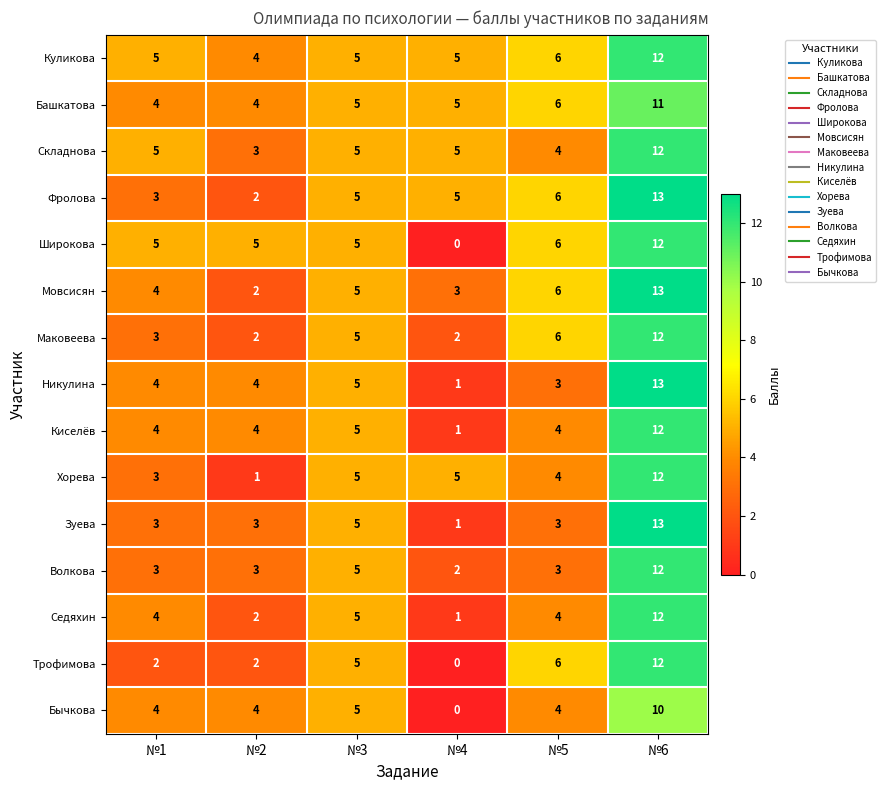

What is the spread (max minus min) of values at №1?

3